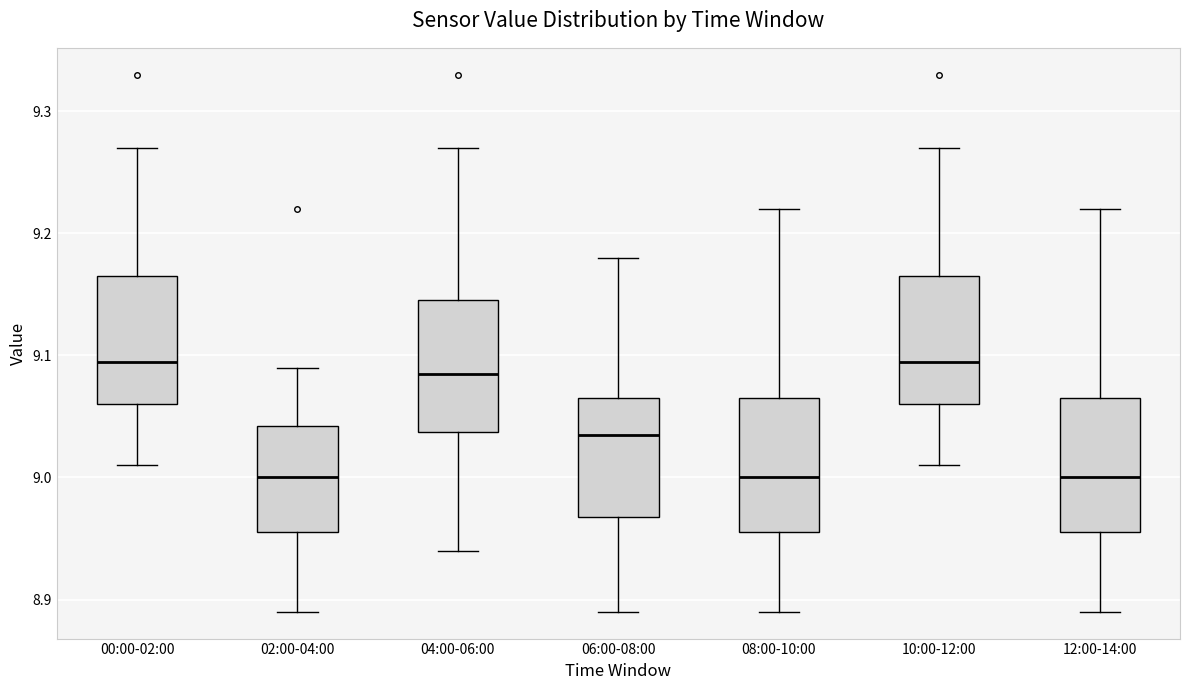

Where does the lower whisker of the box for 06:00-08:00 end on the y-axis? The values are not printed on the chart, so give them approximately, as read against the axis.

8.89